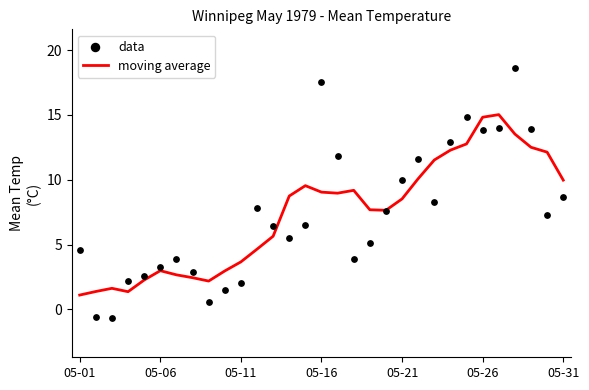

What is the total value across all series at 23?

25.2